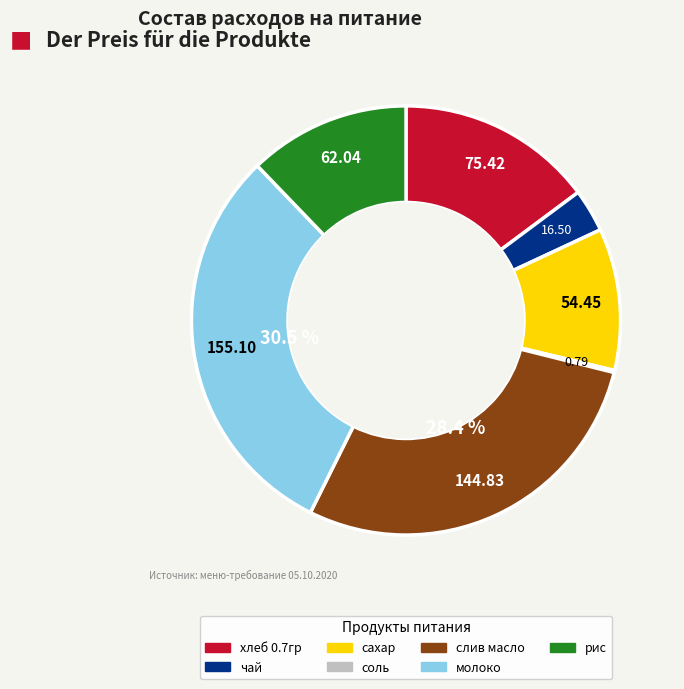

Which slice is the largest?

молоко